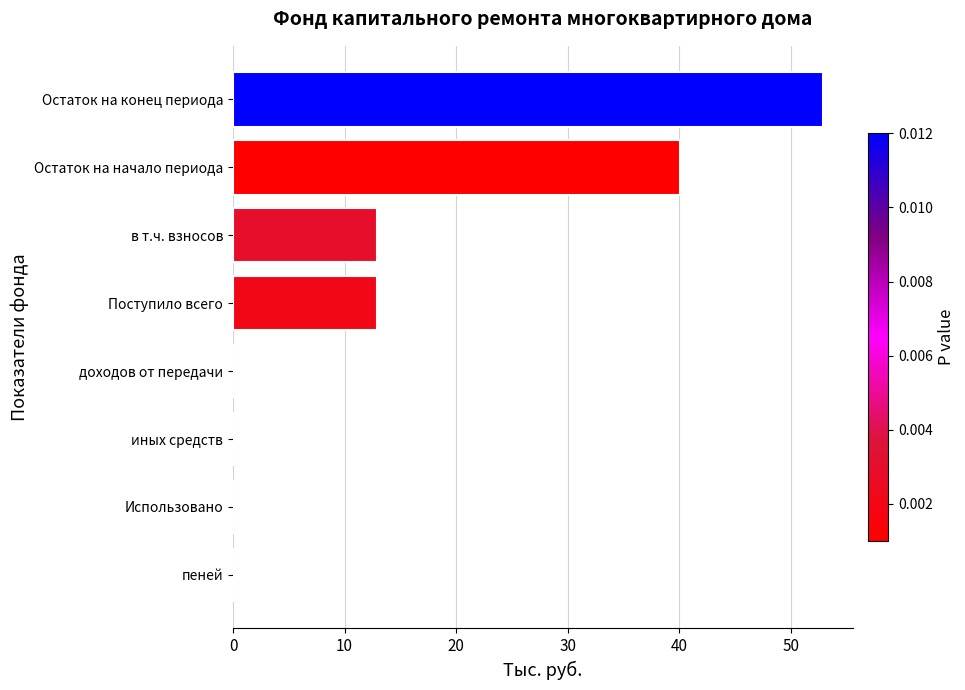

What value does the data have at Остаток на конец периода?

52.9